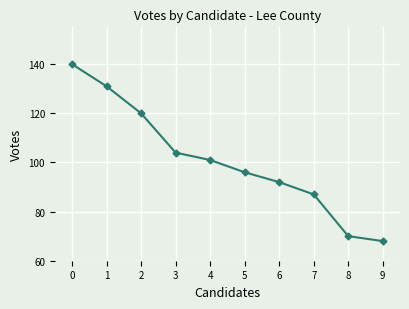

The chart shows a value of 149 at 4. True or false?

False